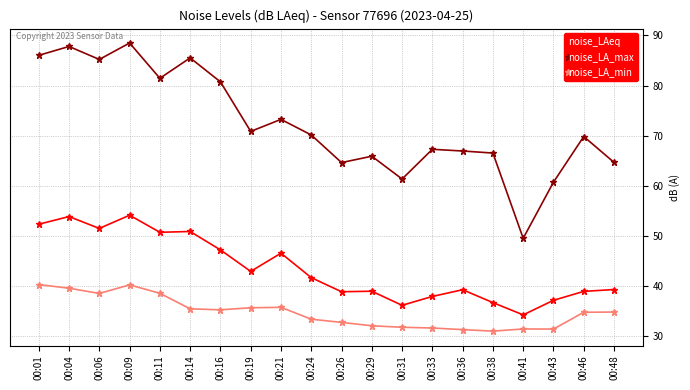

Which category has the highest value across all series?

00:09